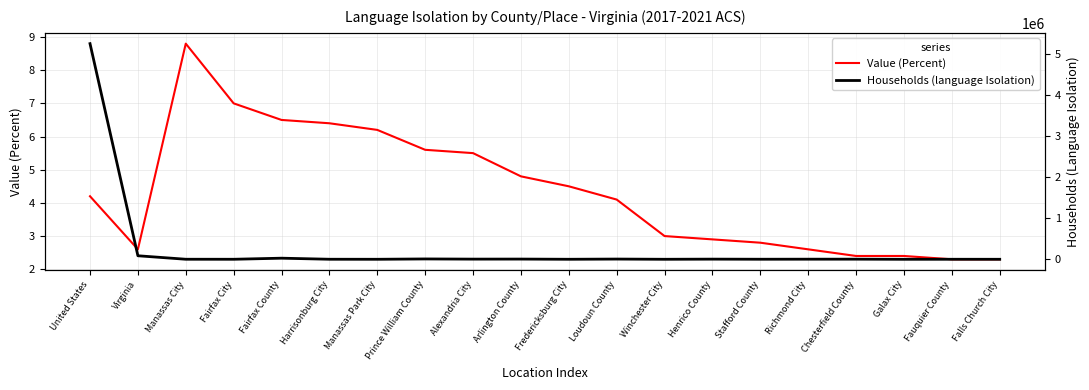

In Value (Percent), how many points are higher than both neighbors (excluding endpoints)?

1